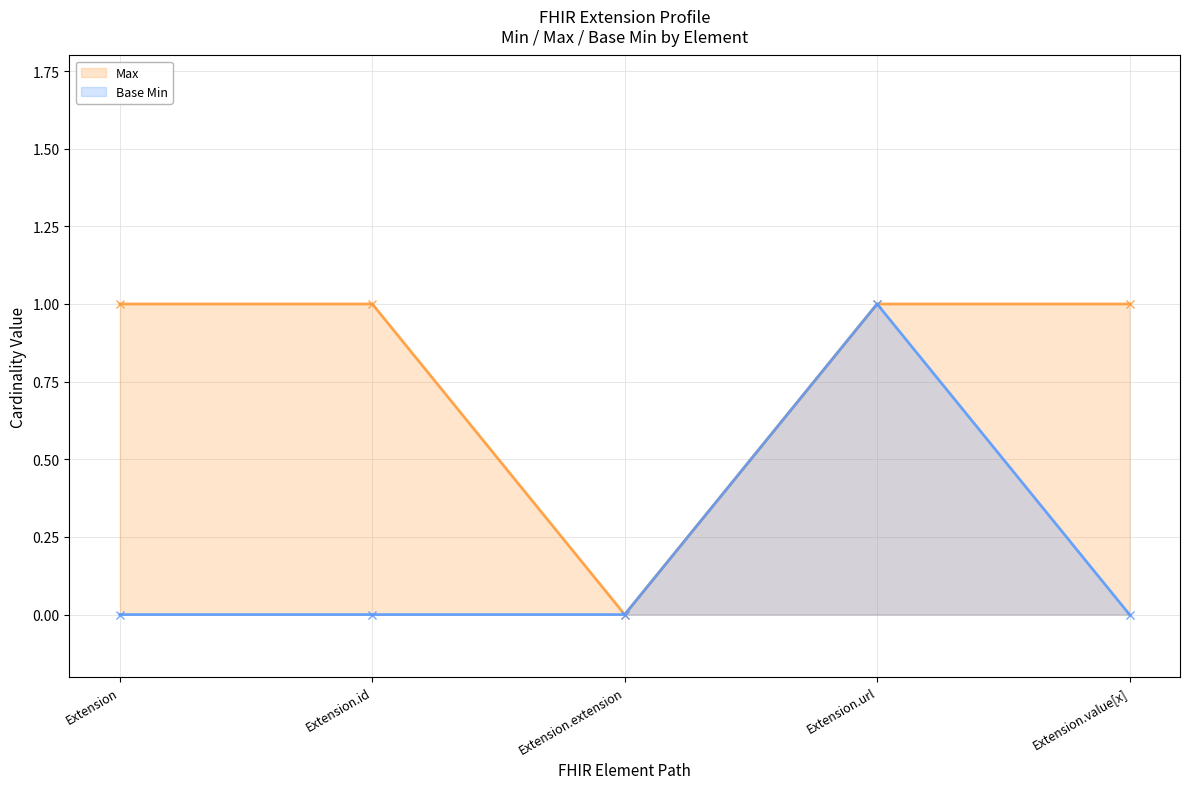

What is the label of the 3rd point from the right?

Extension.extension